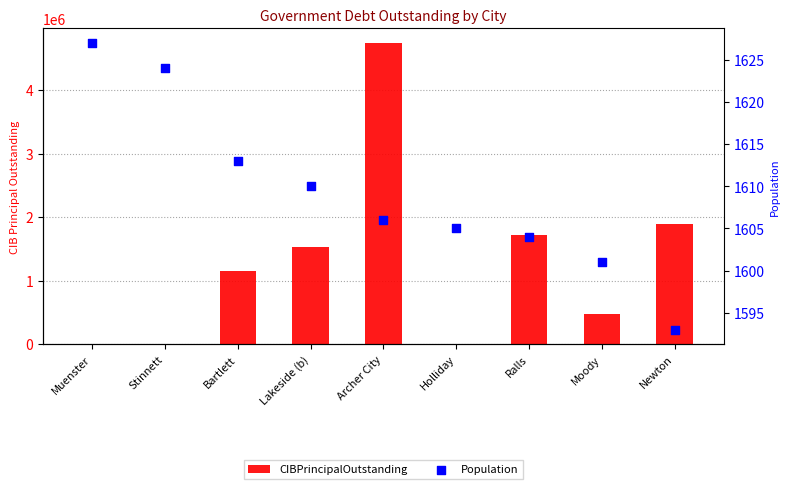

Which series has the largest total across all categories?

CIBPrincipalOutstanding